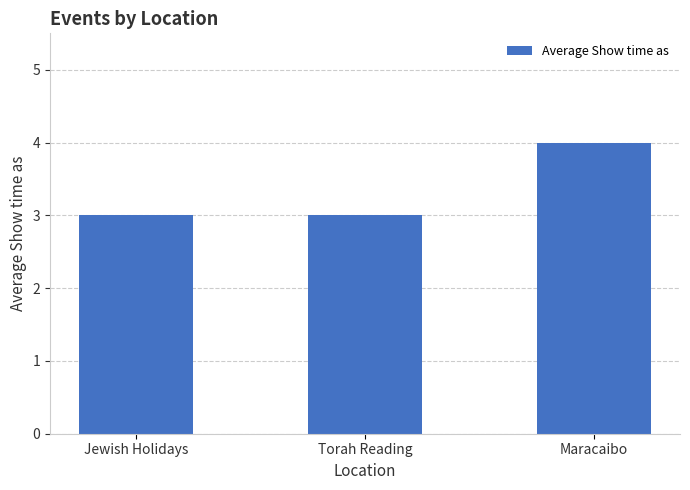

Between Jewish Holidays and Maracaibo, which is larger?

Maracaibo